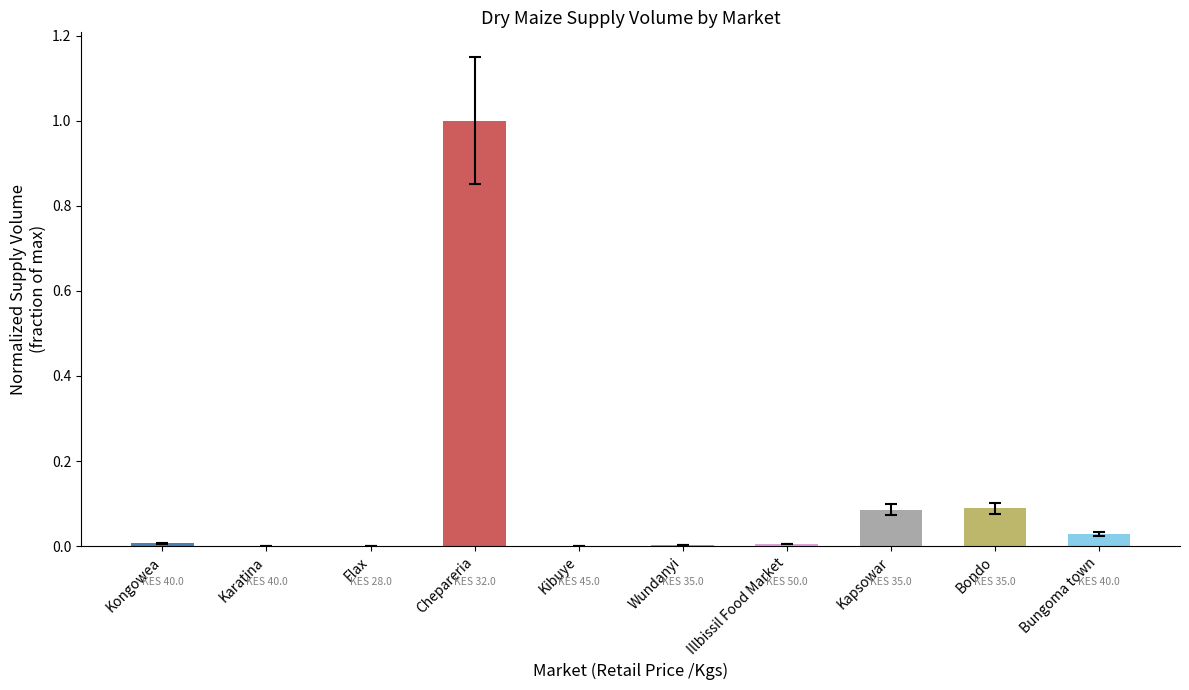

Is it true that the value at Bungoma town is 0.0?

True